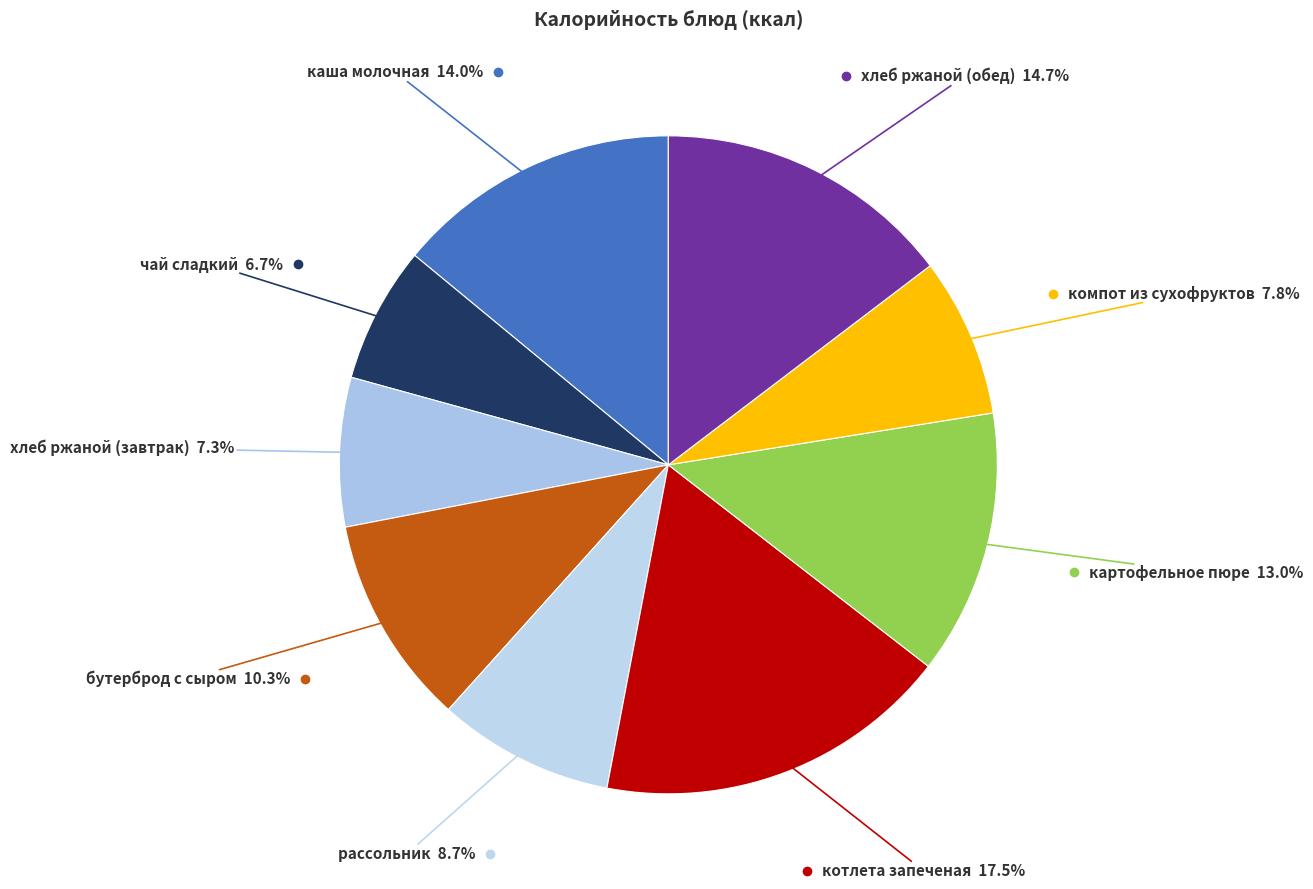

To the nearest percent, what is the difference between the компот из сухофруктов and котлета запеченая slice percentages?

10%